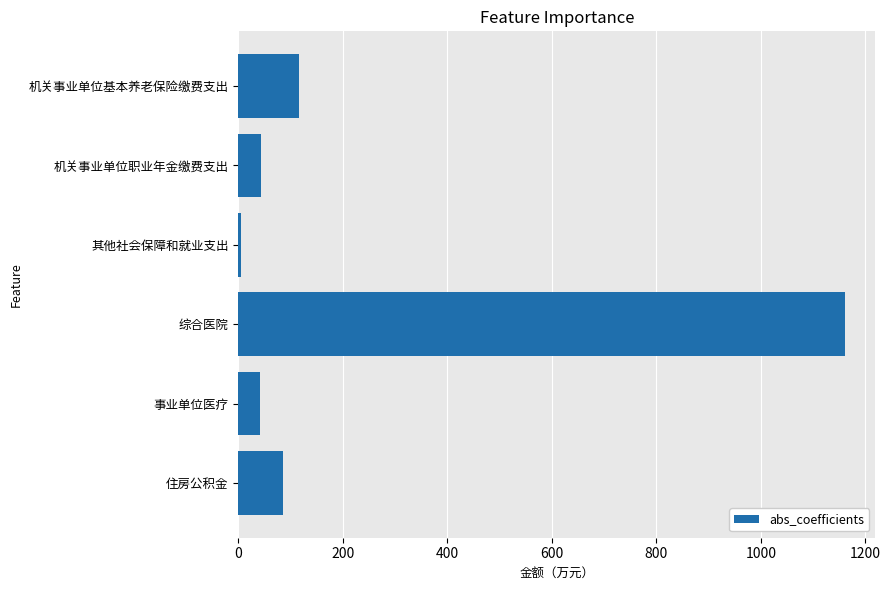

Which label corresponds to the smallest value in the chart?

其他社会保障和就业支出